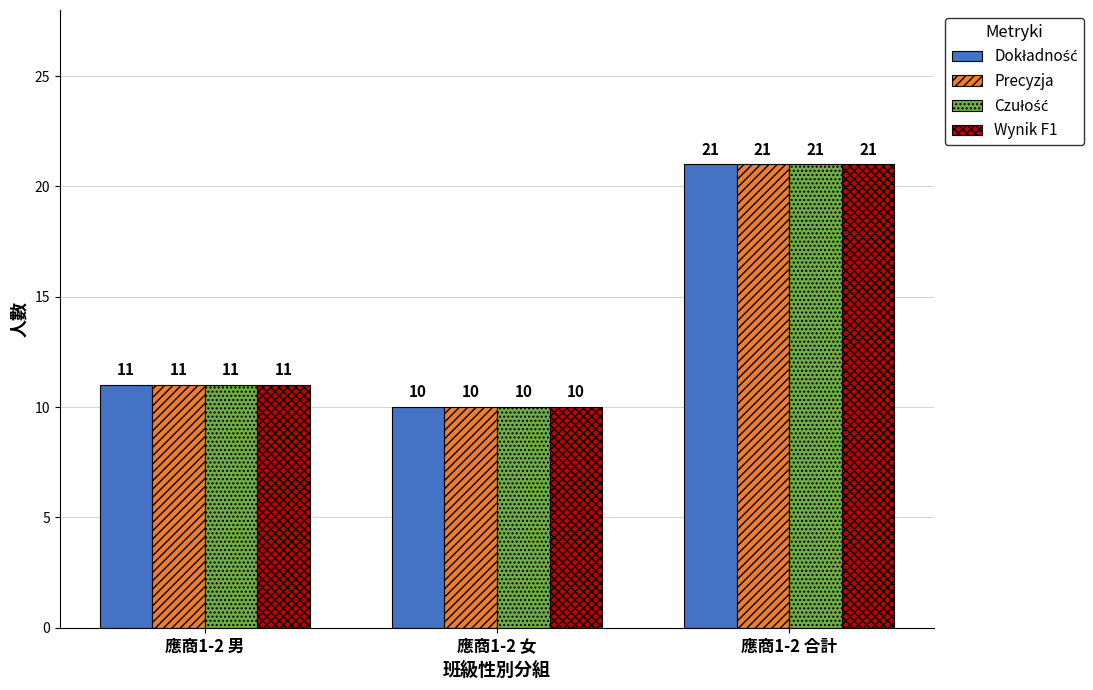

What is the sum of the Precyzja values at 應商1-2 女 and 應商1-2 男?

21